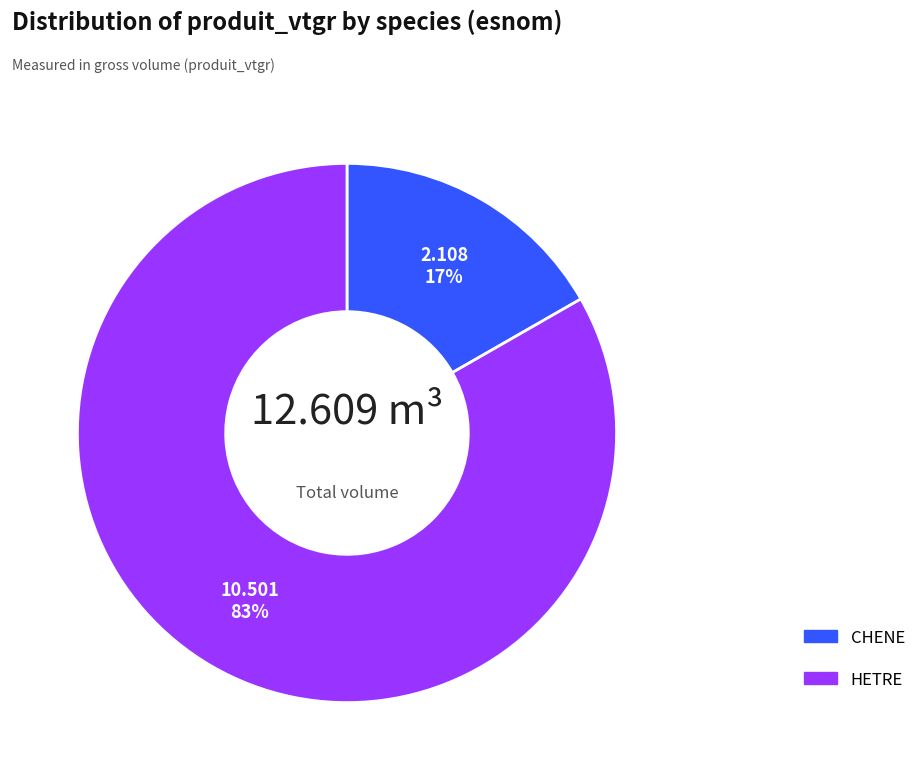

Which has a higher value, CHENE or HETRE?

HETRE